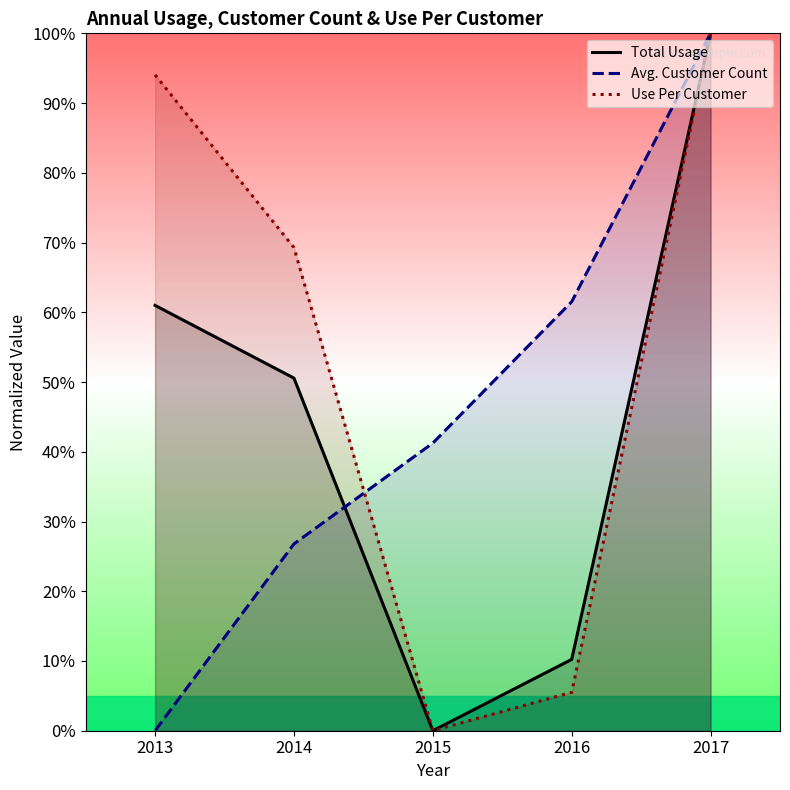

What is the difference between the second highest and minimum values in the Total Usage series?

61.0